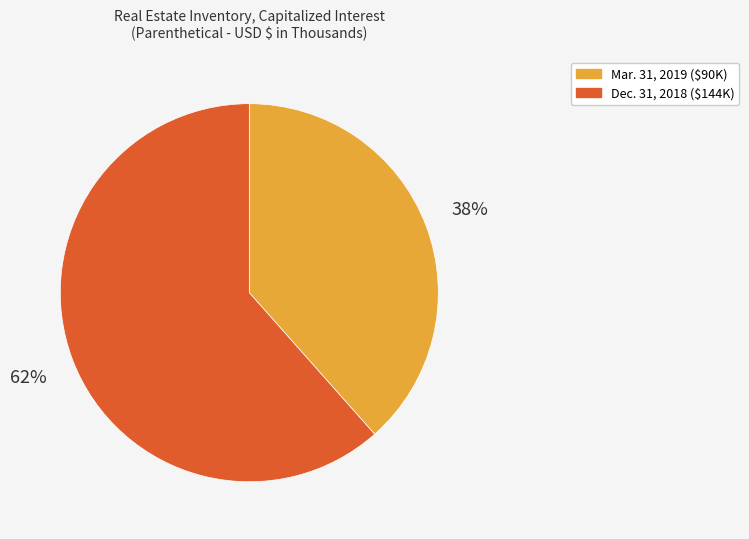

How many slices are in this pie chart?

2